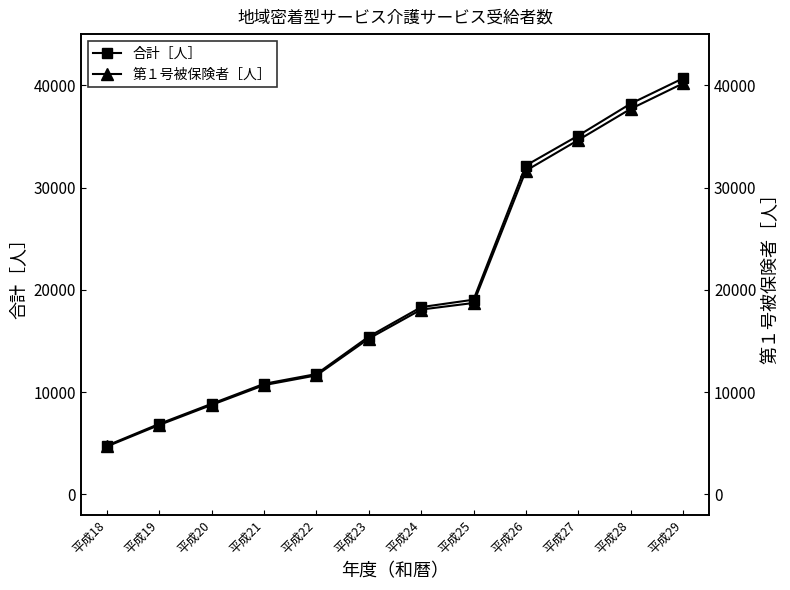

Rank the series by their maximum value, from lowest to highest.

第１号被保険者［人］, 合計［人］